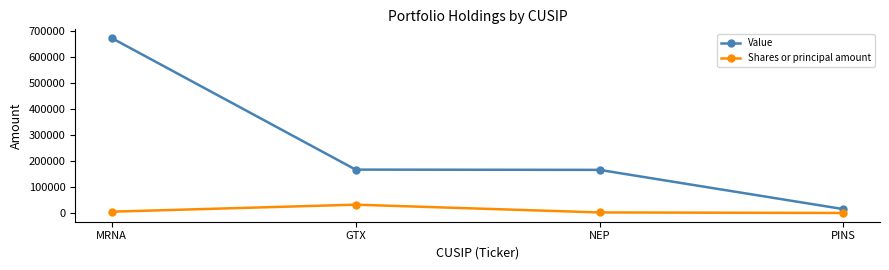

True or false: Shares or principal amount and Value cross at least once.

False